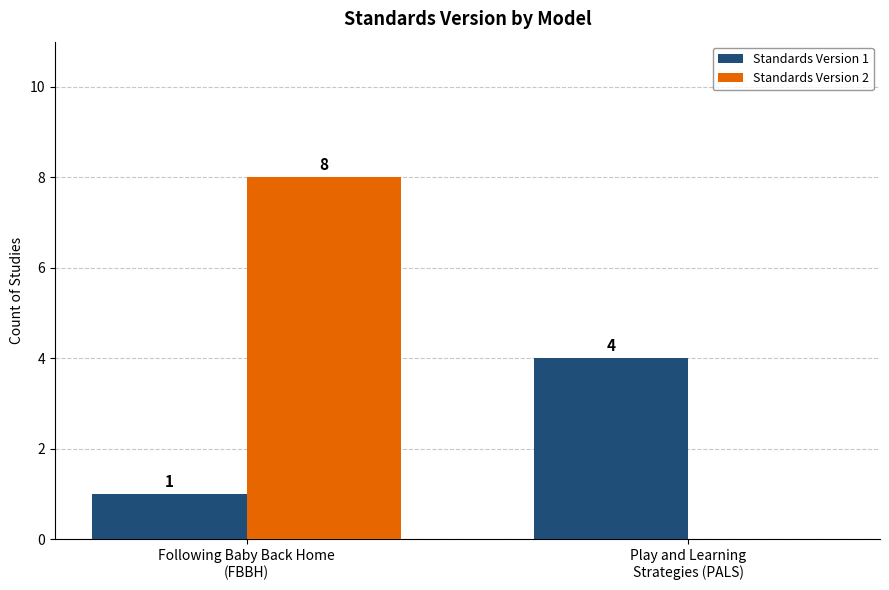

At which category is the sum across all series the highest?

Following Baby Back Home
(FBBH)